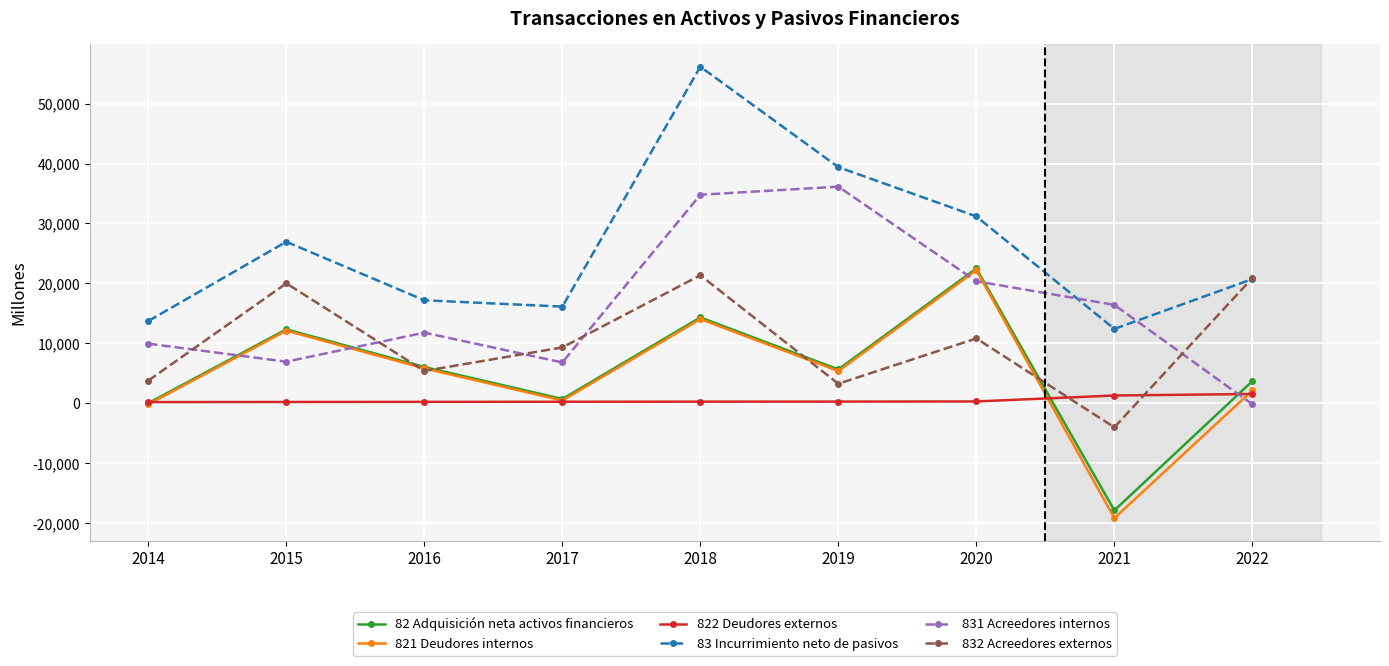

Which series has the widest spread of values?

83 Incurrimiento neto de pasivos